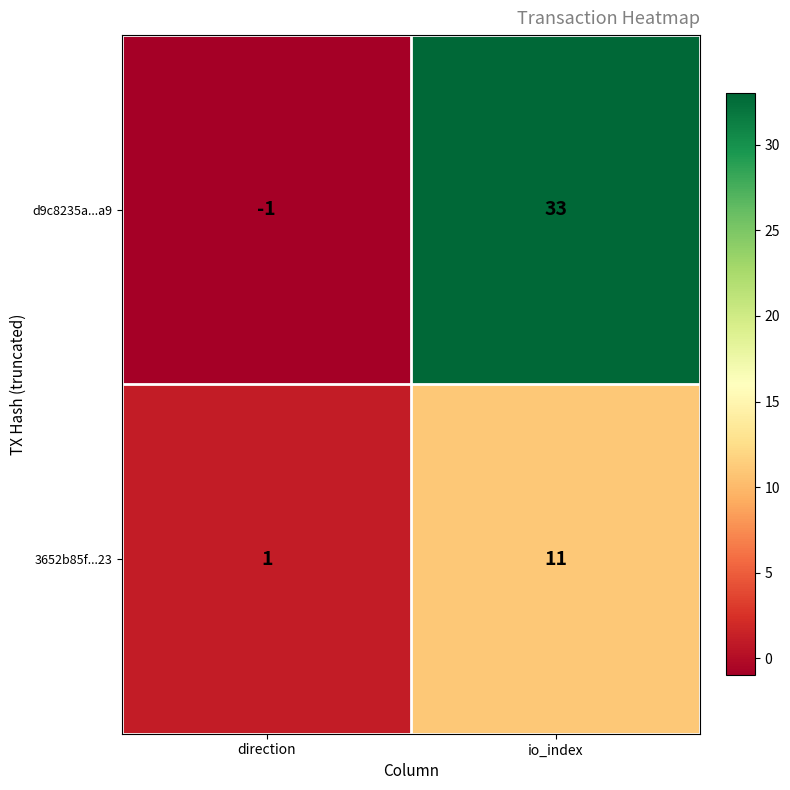

True or false: d9c8235a...a9 has a value of -1 at direction.

True